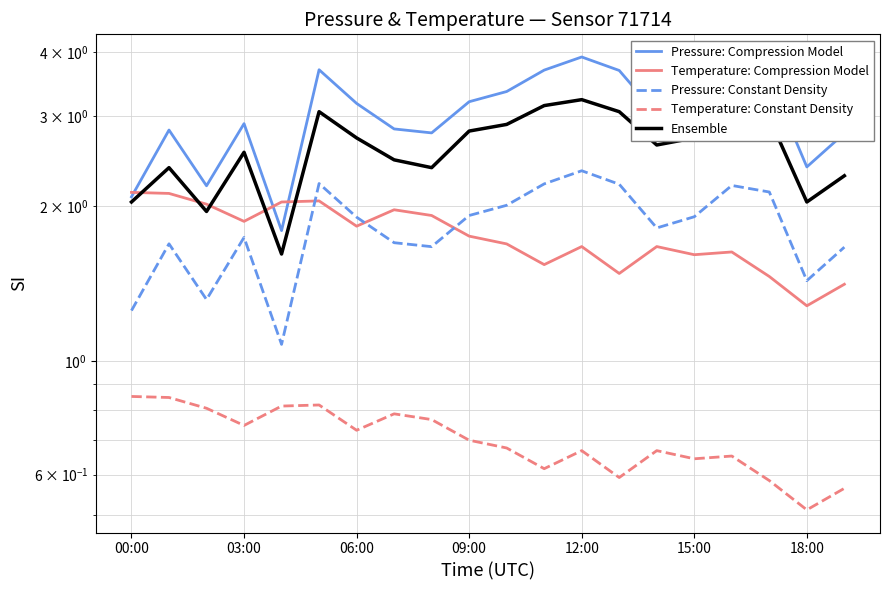

Which series has the widest spread of values?

Pressure: Compression Model